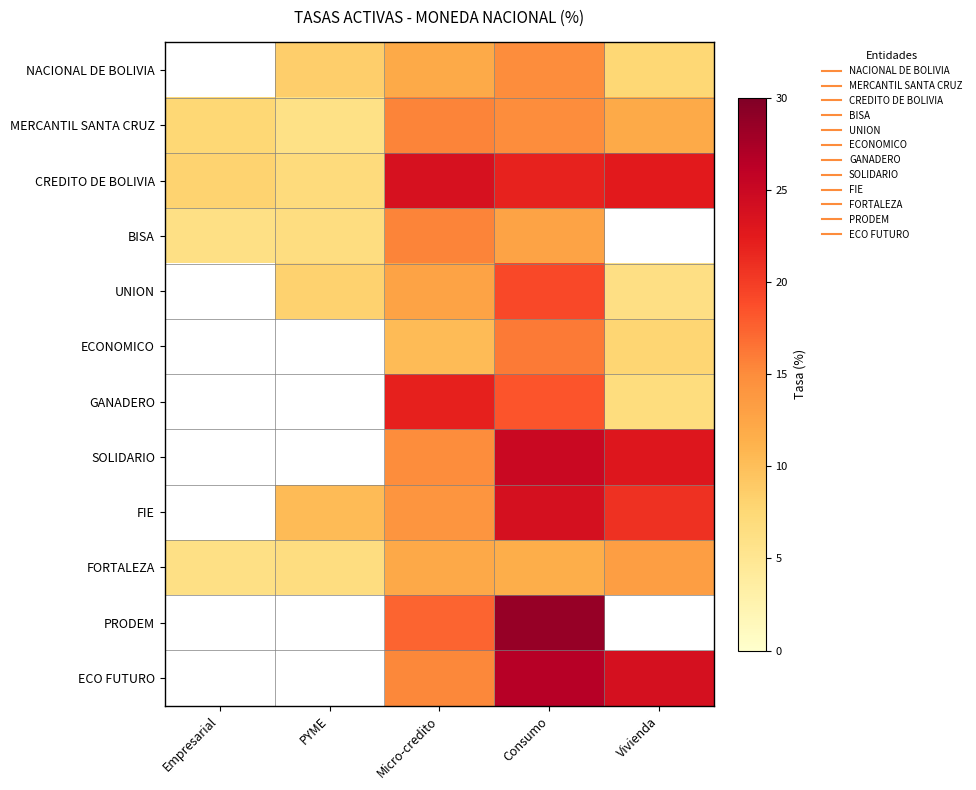

Which category has the lowest value across all series?

PYME